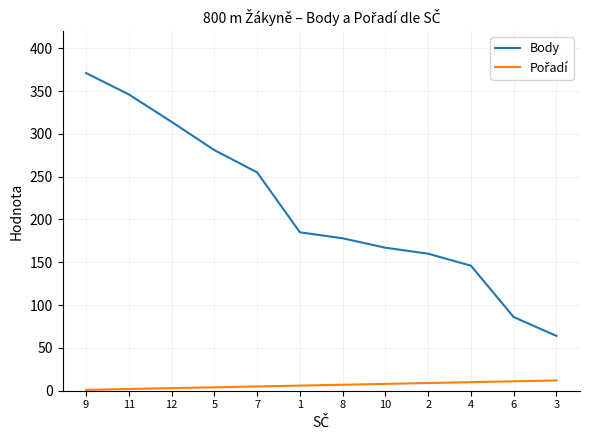

Which series changed the most between 9 and 1?

Body